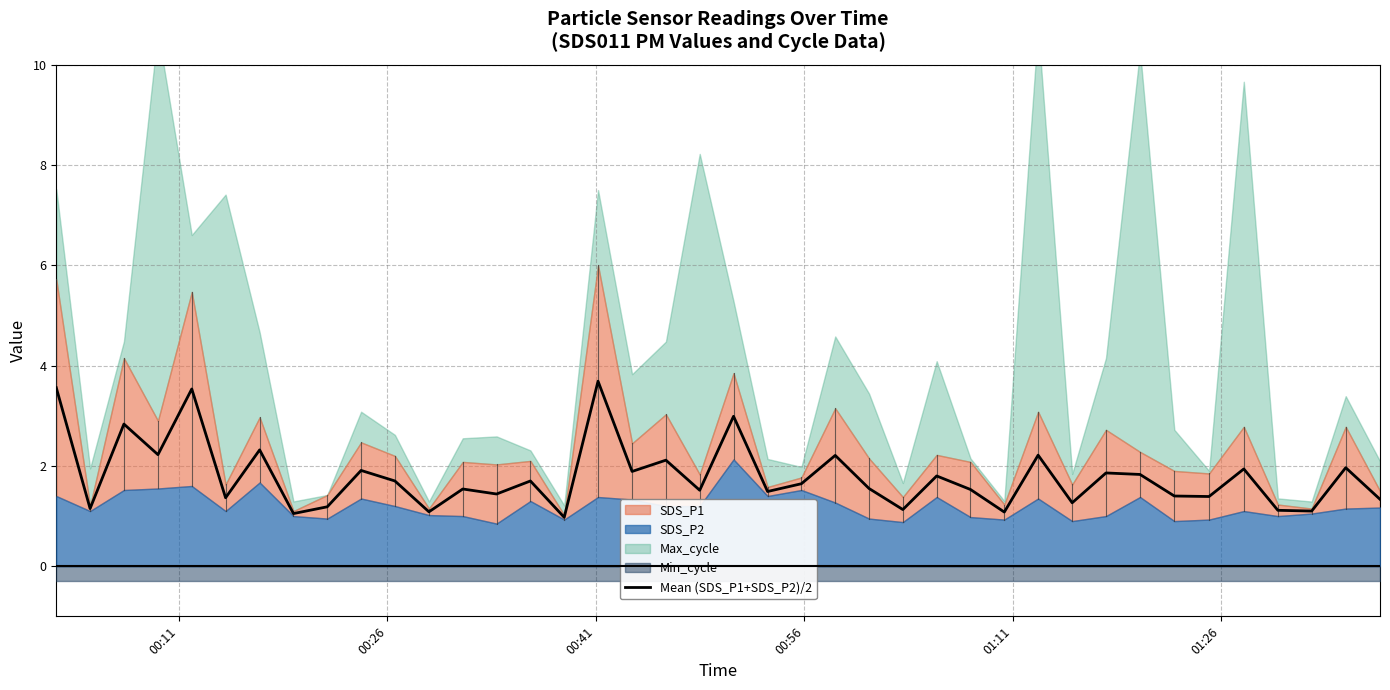

What is the average value?

1.8